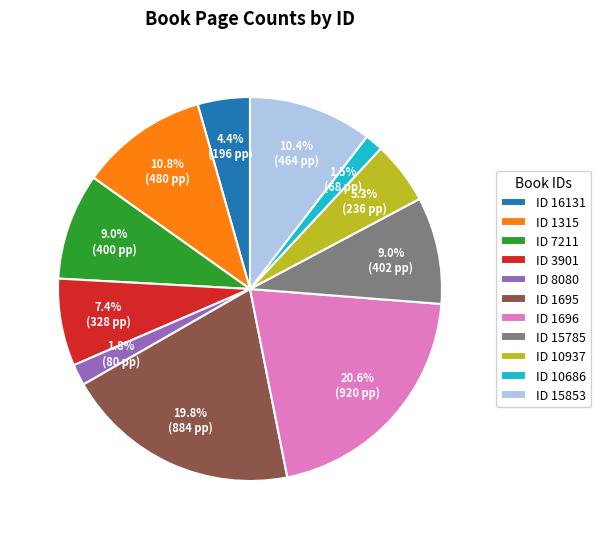

Does ID 3901 account for over 50% of the chart?

No